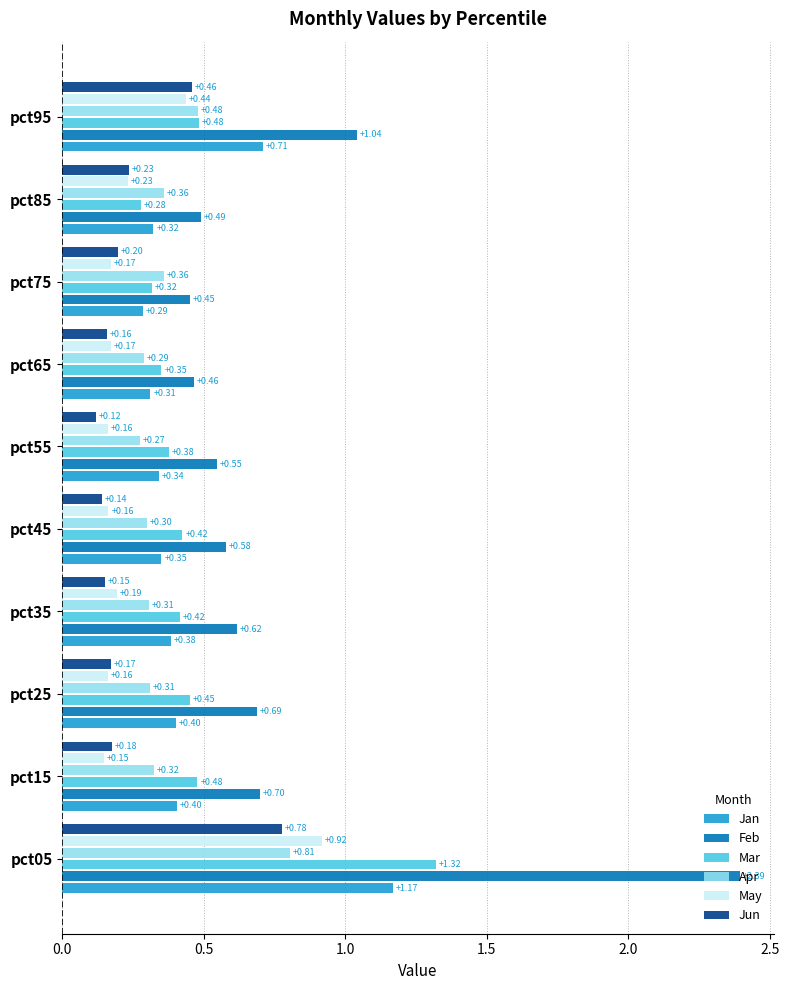

Between pct05 and pct35, which series saw the biggest shift?

Feb